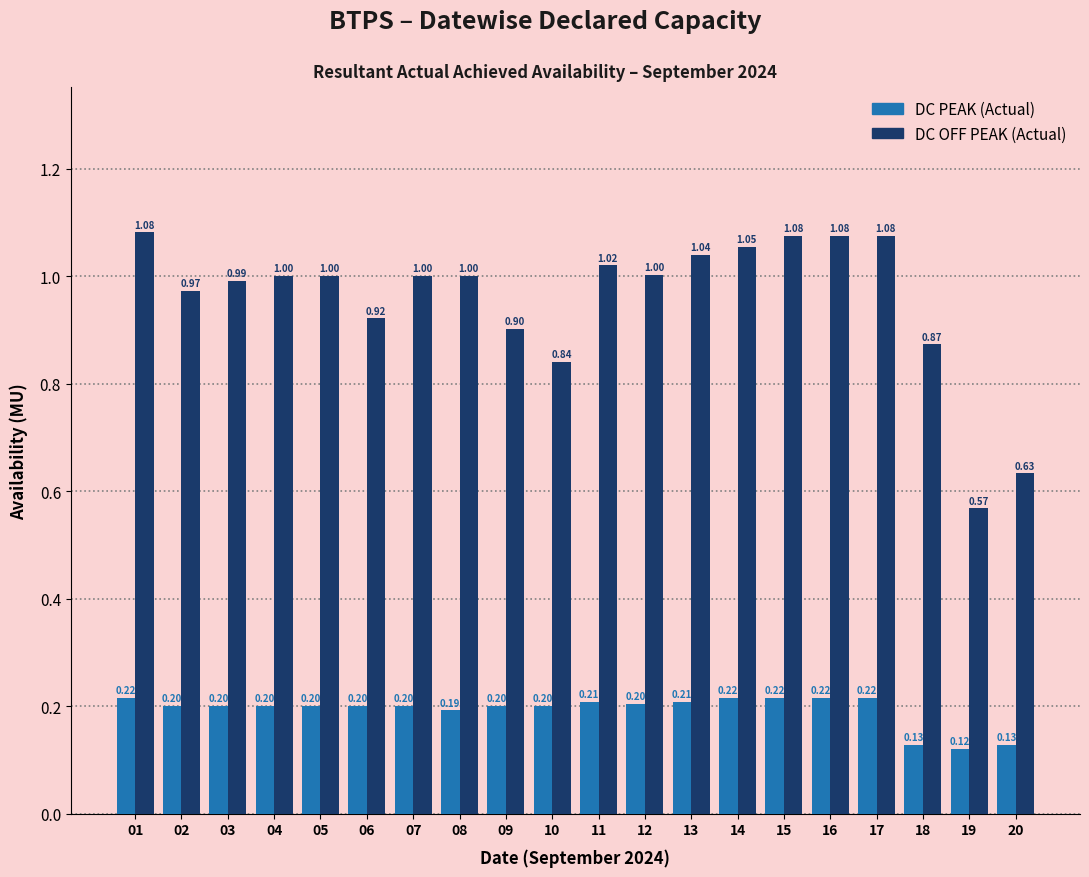

At which category is the sum across all series the highest?

01